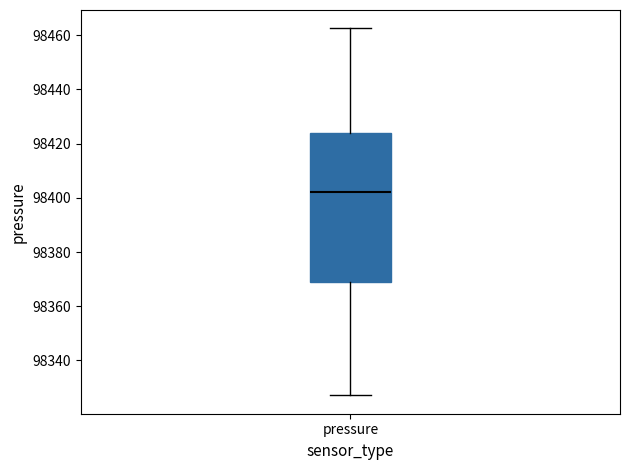

Transcribe this box plot: give where the median line is, the range the box spans, and where the two whiskers end, as read against the y-axis. The values are not printed on the chart, so give them approximately, as read against the axis.

median 98402, box 98368 to 98424, whiskers 98328 to 98462